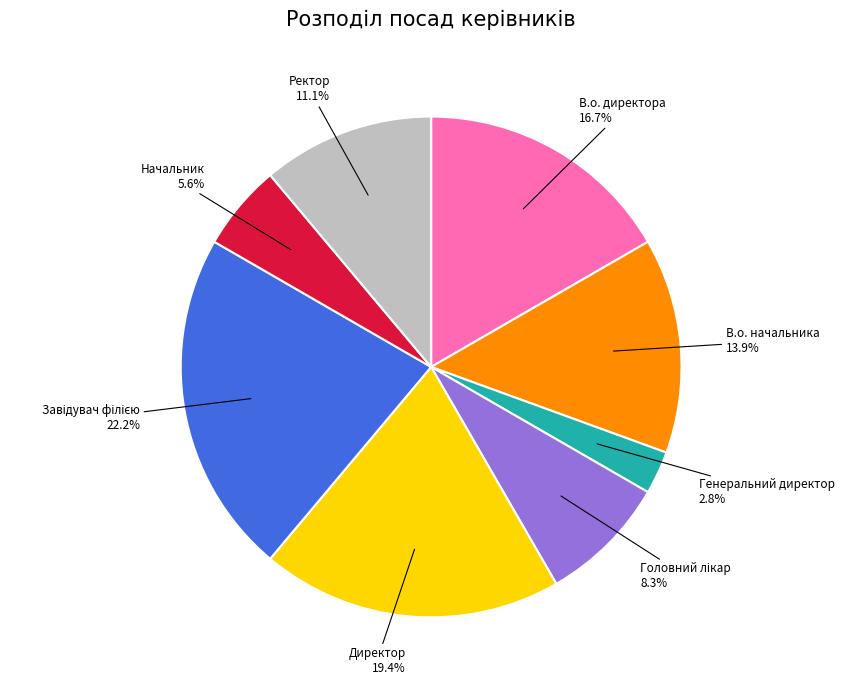

Which has a higher value, В.о. начальника or Директор?

Директор